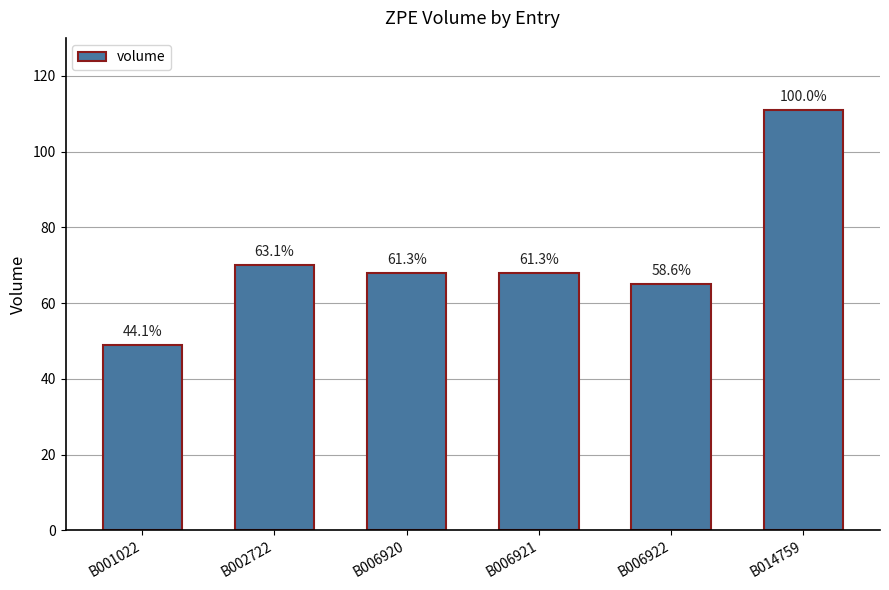

Which category has the highest value across all series?

B014759